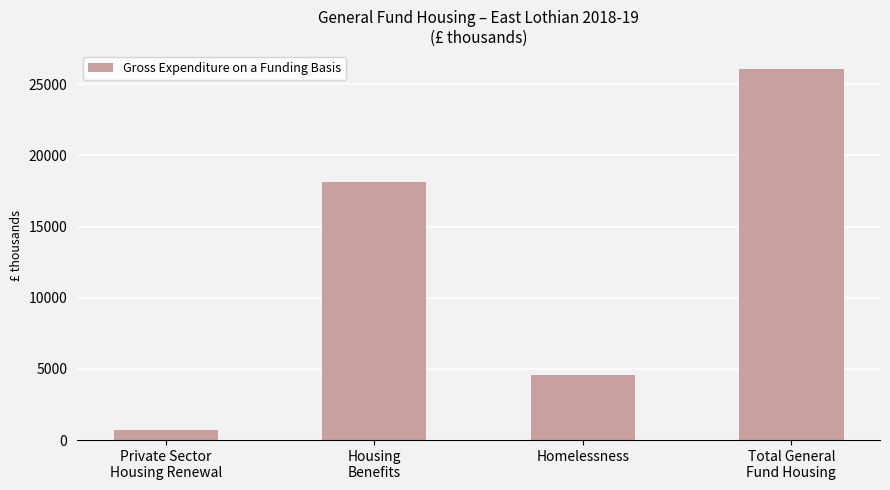

Reading left to right, list all the values displayed in this chart.

713	18148	4581	26030